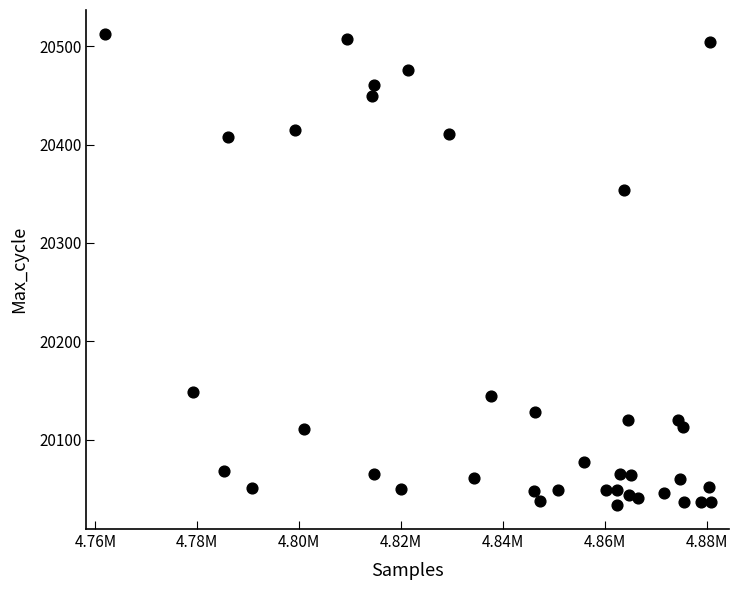

What Y value in the scatter plot is closest to 20273?

20354